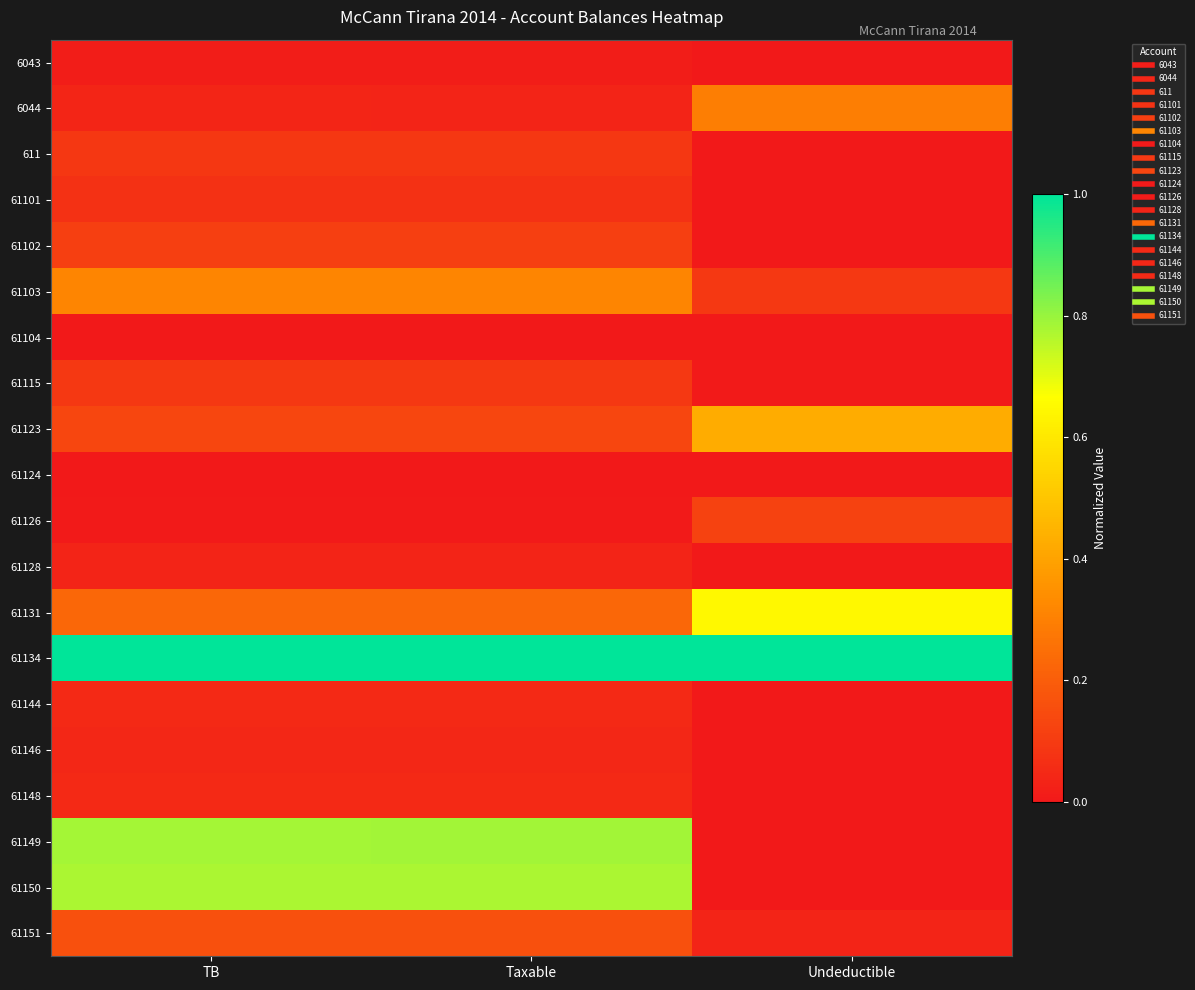

Which series has the largest total across all categories?

61134